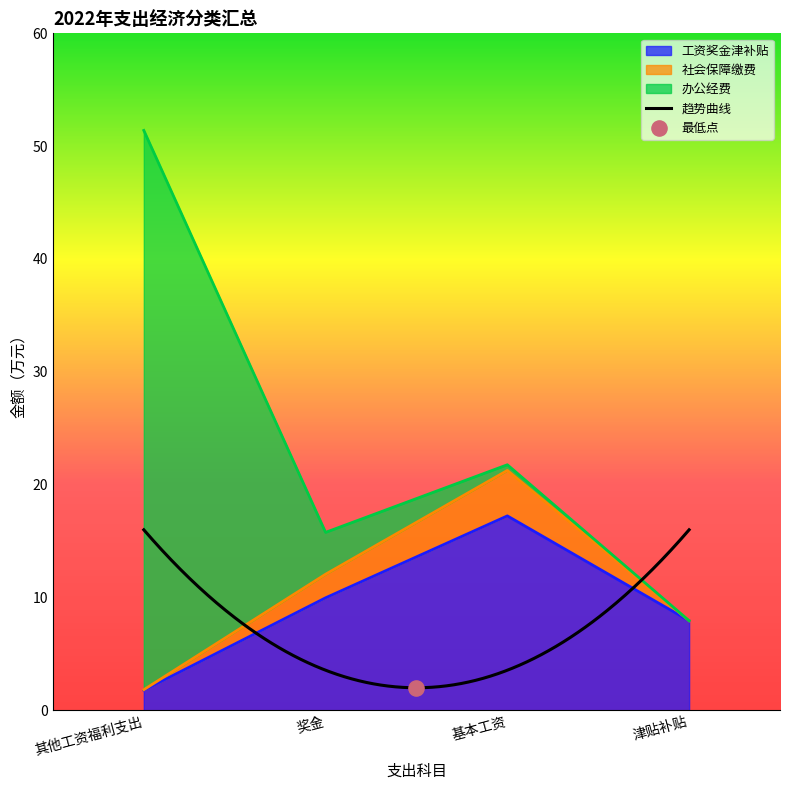

Which series contains the lowest Y value?

社会保障缴费